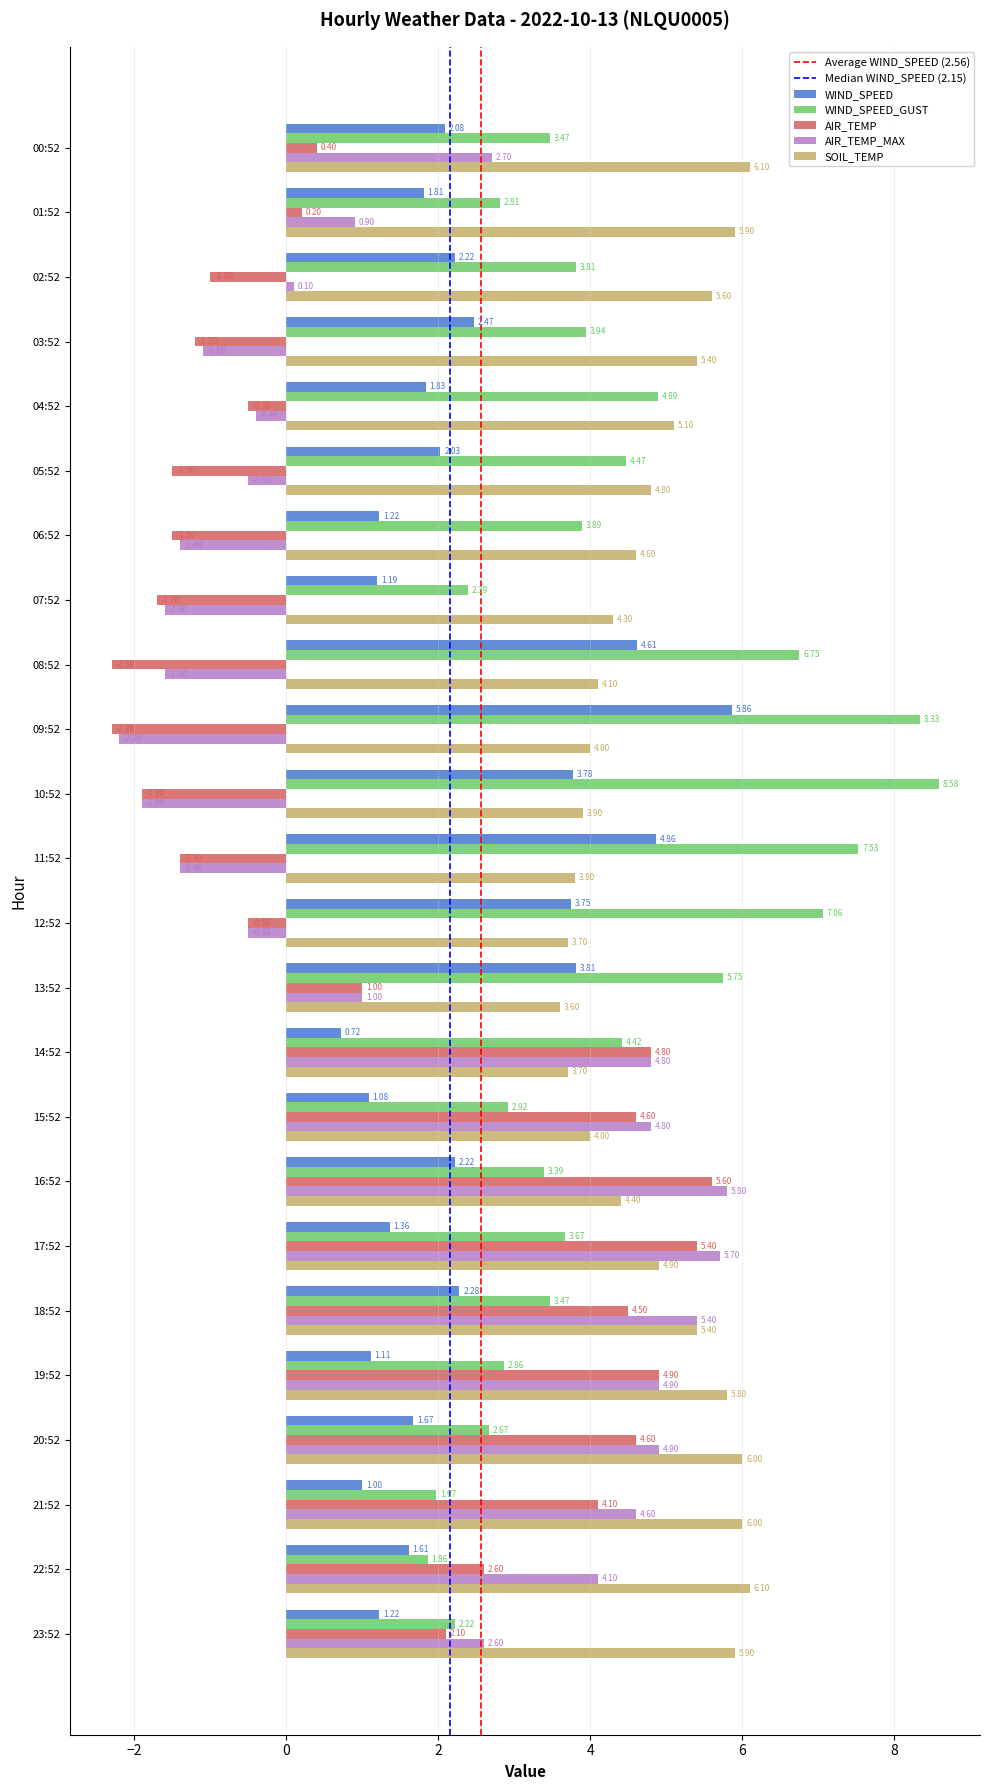

Which series has the largest range (max minus min)?

AIR_TEMP_MAX